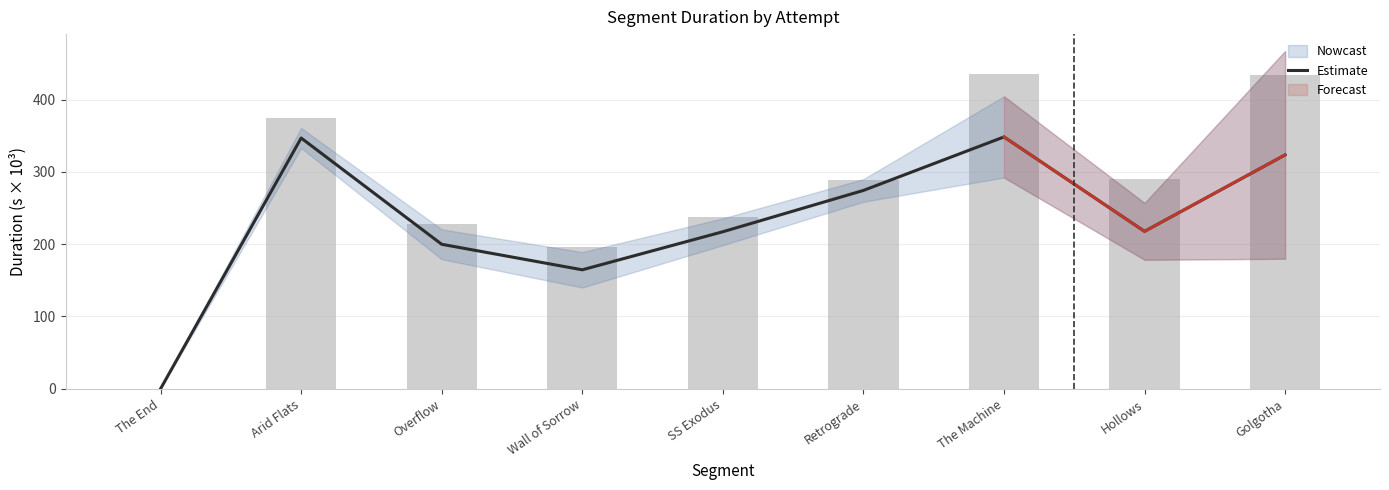

Rank the categories by value from lowest to highest.

The End, Wall of Sorrow, Overflow, SS Exodus, Hollows, Retrograde, Golgotha, Arid Flats, The Machine